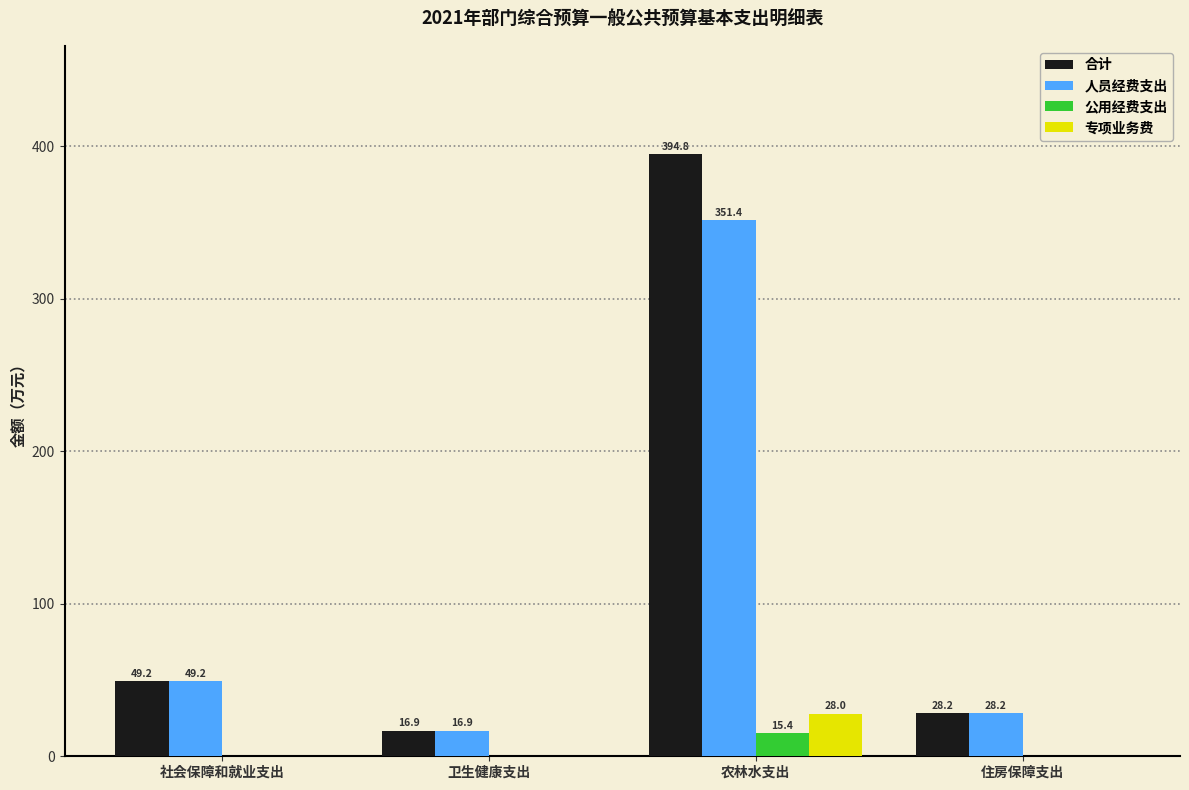

Is it true that 专项业务费 equals 28.0 at 农林水支出?

True